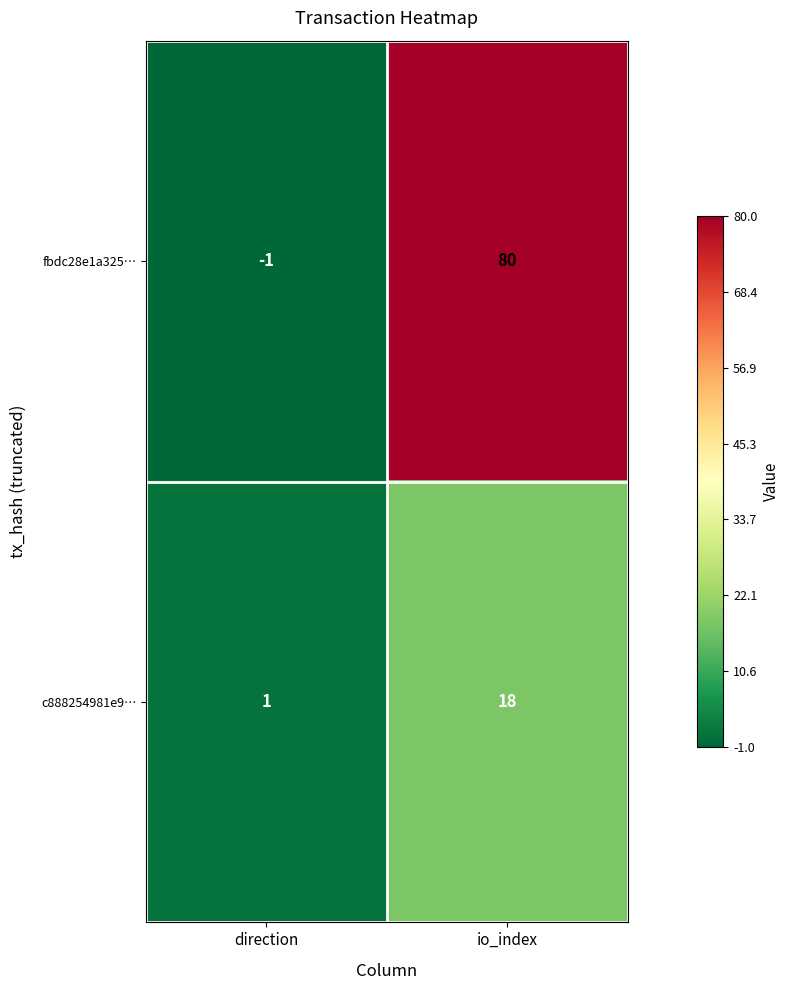

At io_index, list the series in order from largest to smallest.

fbdc28e1a325…, c888254981e9…